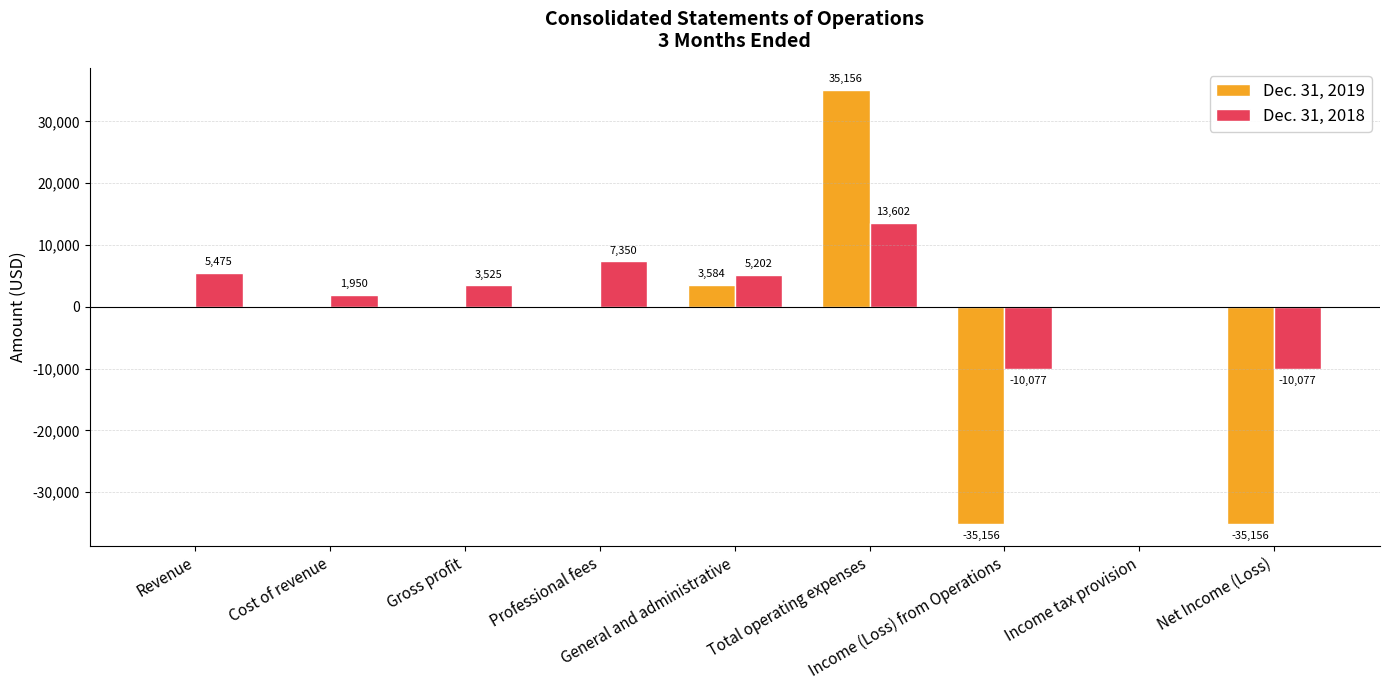

Is the value of Dec. 31, 2019 at Revenue greater than the value of Dec. 31, 2018 at Cost of revenue?

No